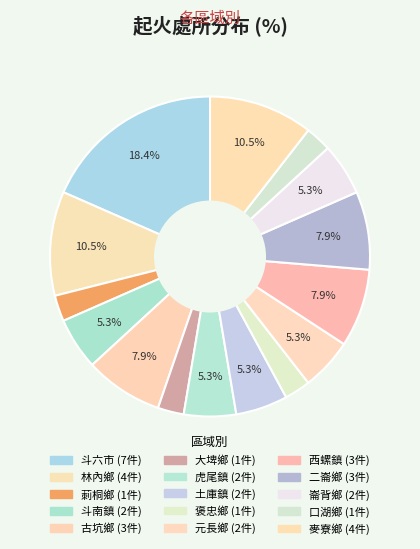

To the nearest percent, what is the average slice percentage?

7%